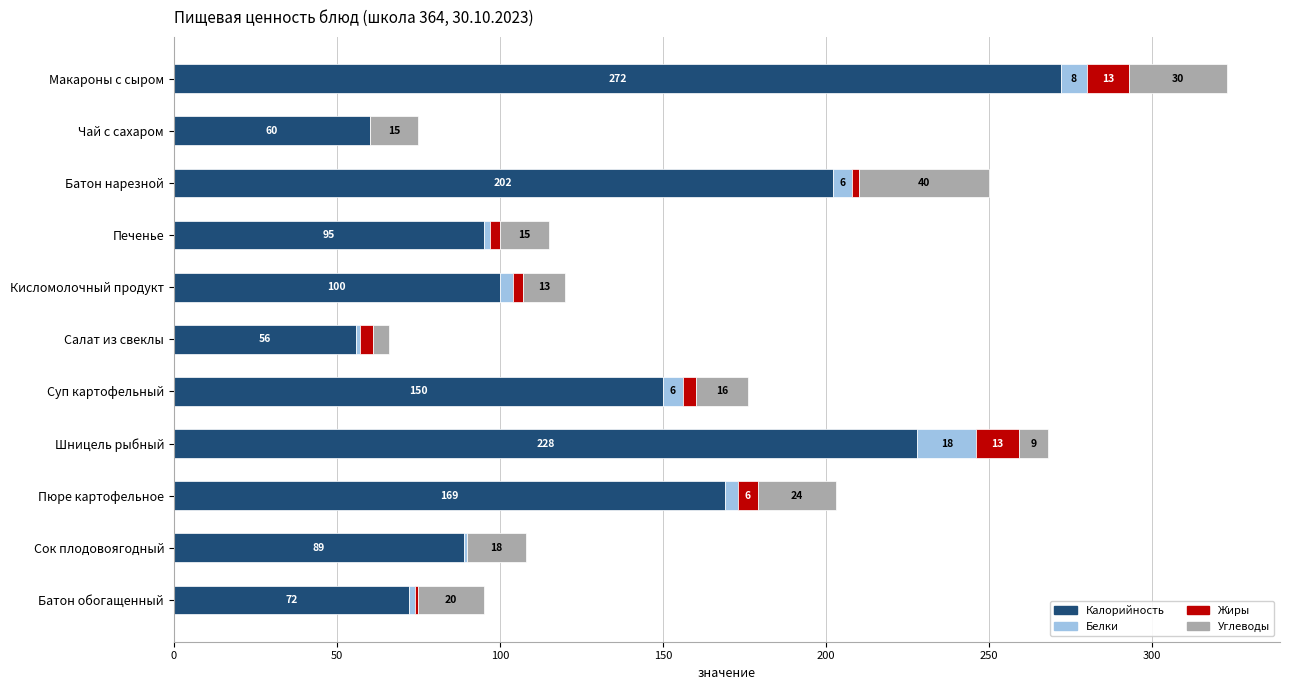

What is the highest value of the Калорийность series?

272